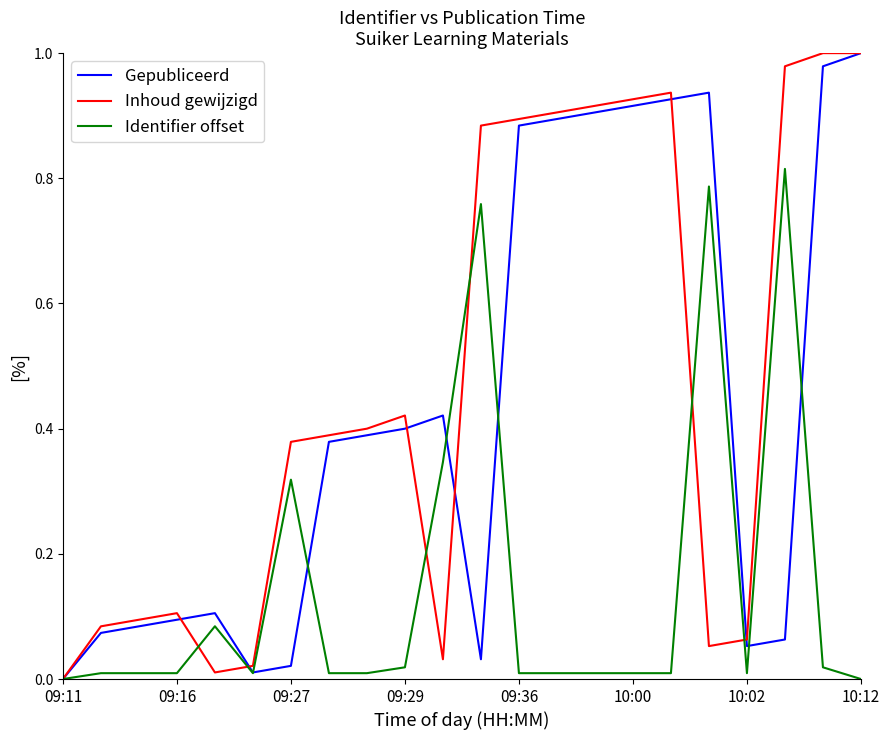

Which series has the largest total across all categories?

Inhoud gewijzigd